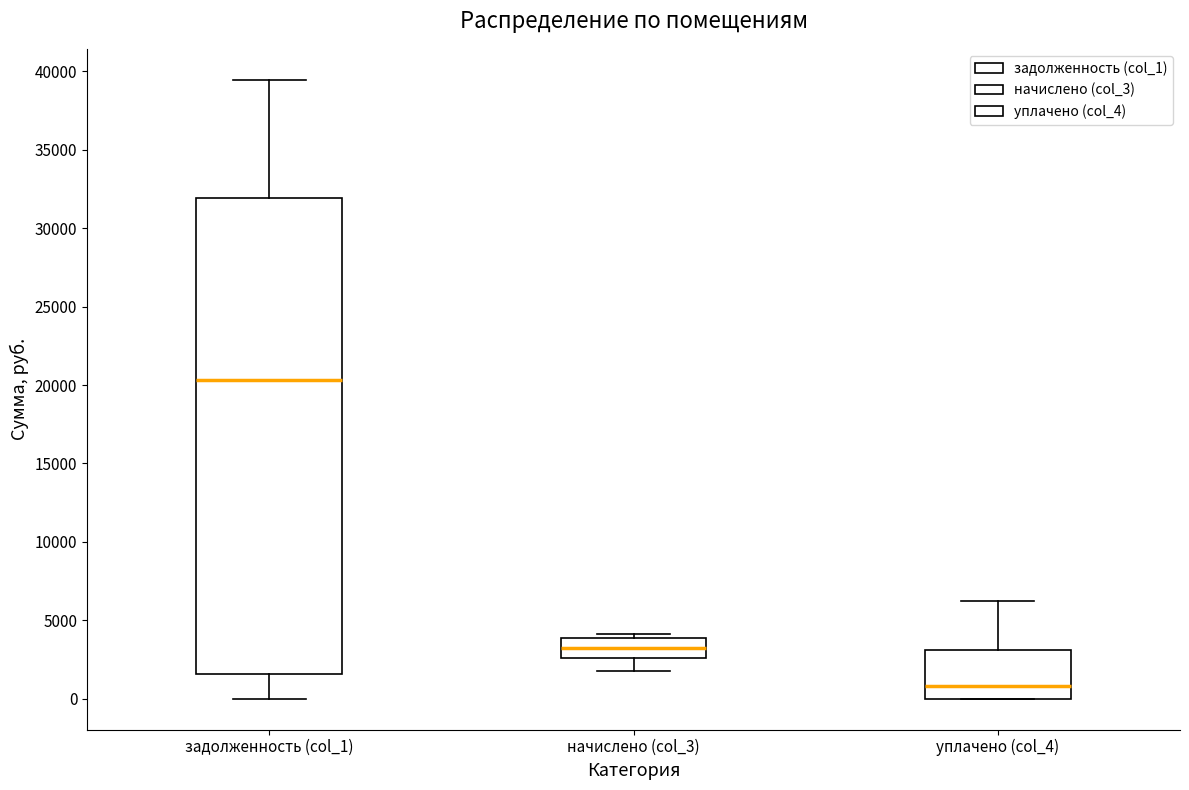

Reading left to right, read every box against the y-axis: the position of its median line, the range the box covers, and the ends of its whiskers. The values are not printed on the chart, so give them approximately, as read against the axis.

задолженность (col_1): median 20500, box 1500 to 32000, whiskers 0 to 39500
начислено (col_3): median 3000, box 2500 to 4000, whiskers 1500 to 4000 (just above the box's upper edge)
уплачено (col_4): median 1000, box 0 to 3000, whiskers 0 to 6000